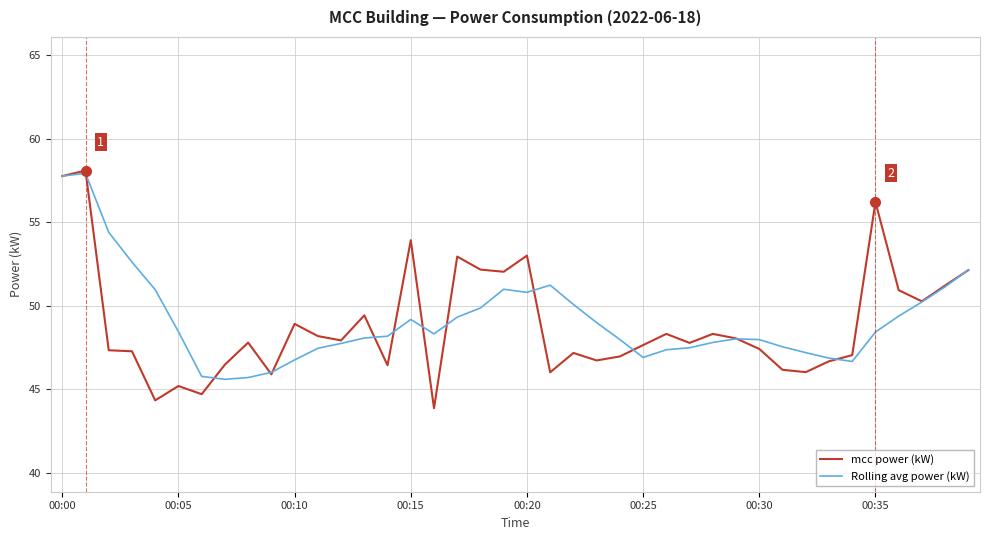

What is the greatest value displayed?

58.1